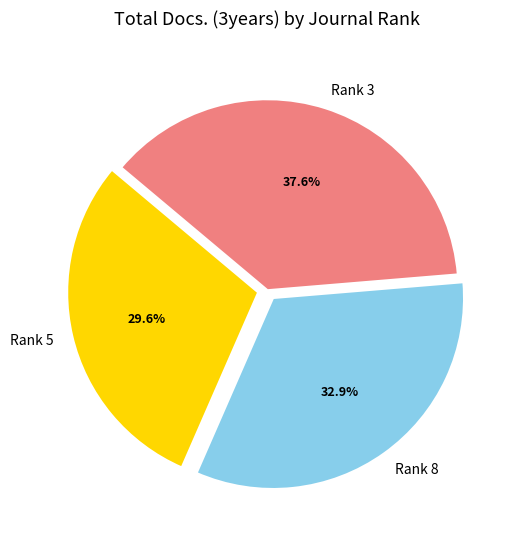

How many segments does this pie chart have?

3